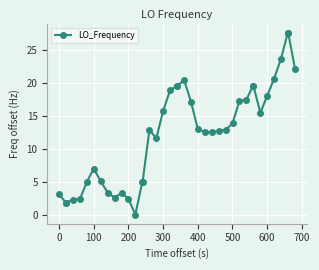

True or false: there are more than 1 points higher than both neighbors.

True